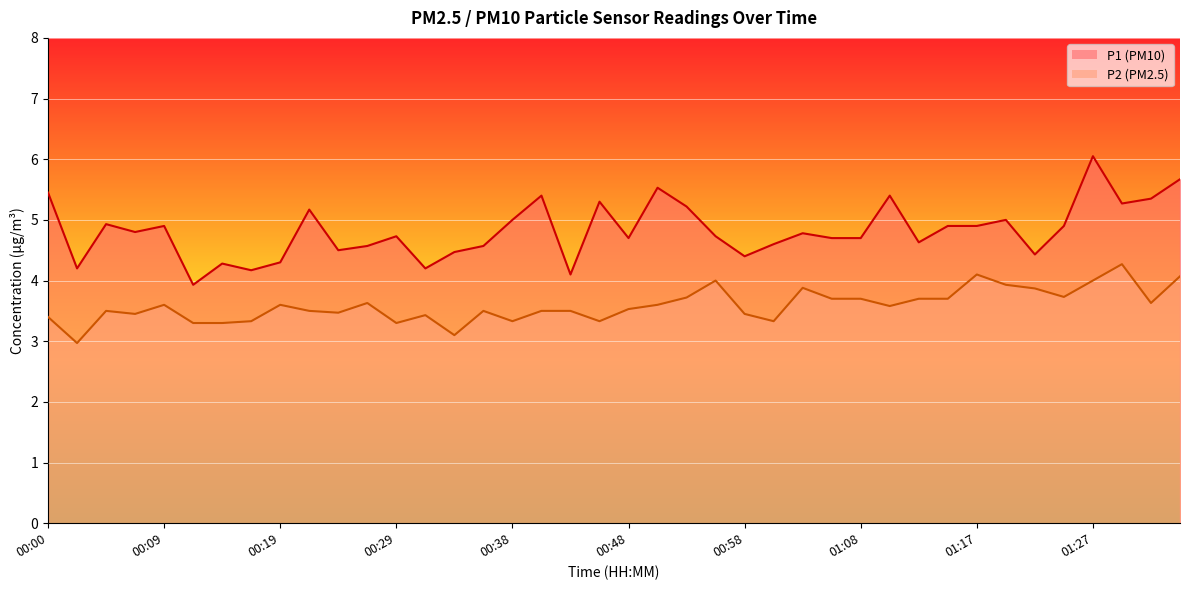

What is the sum of all P1 values?

192.8